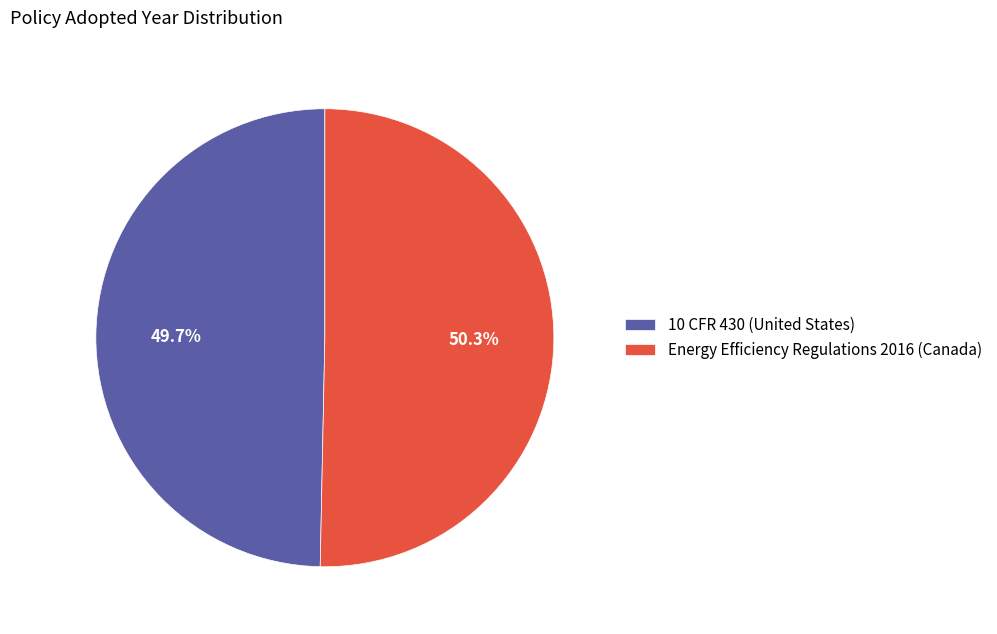

How many slices are in this pie chart?

2